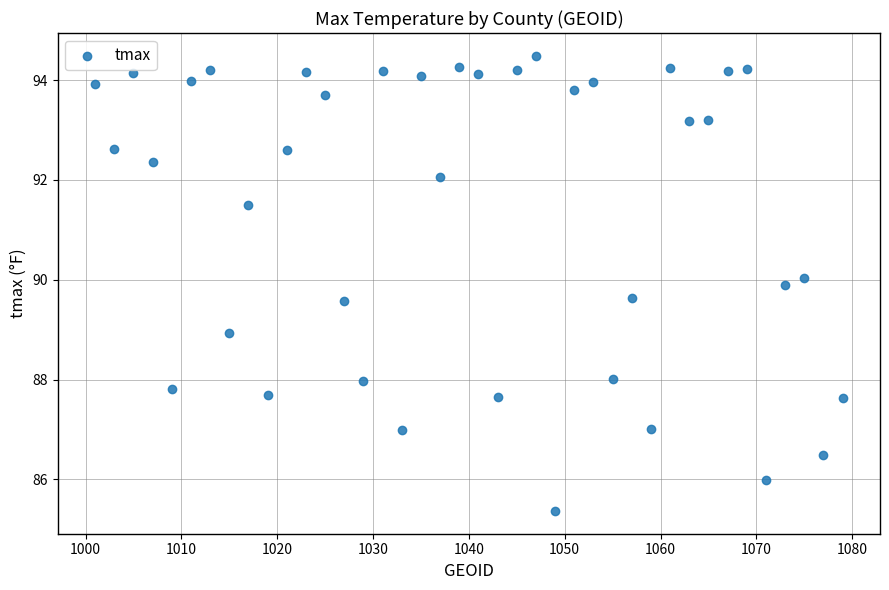

What is the range of Y values (max minus min)?

9.1